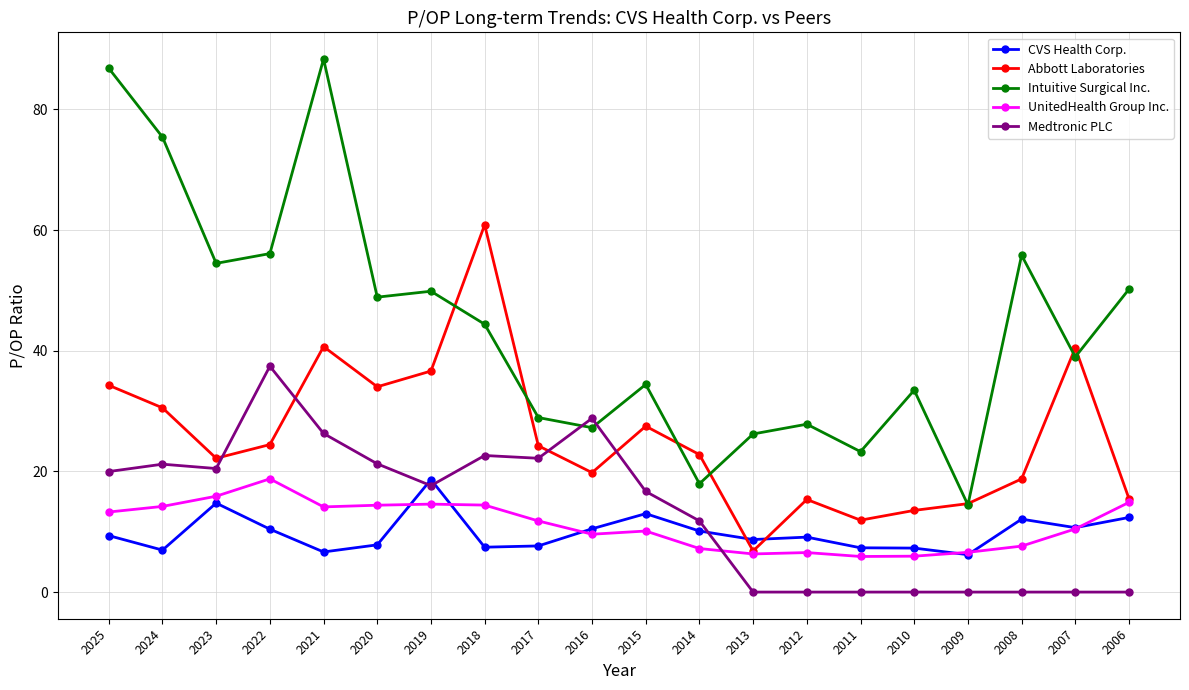

At how many categories does at least one series exceed 7?

20